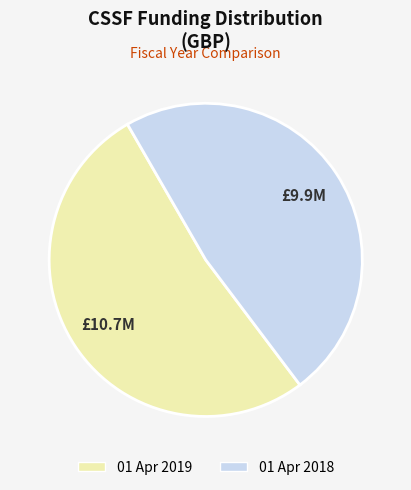

Is there a majority slice in this chart?

Yes